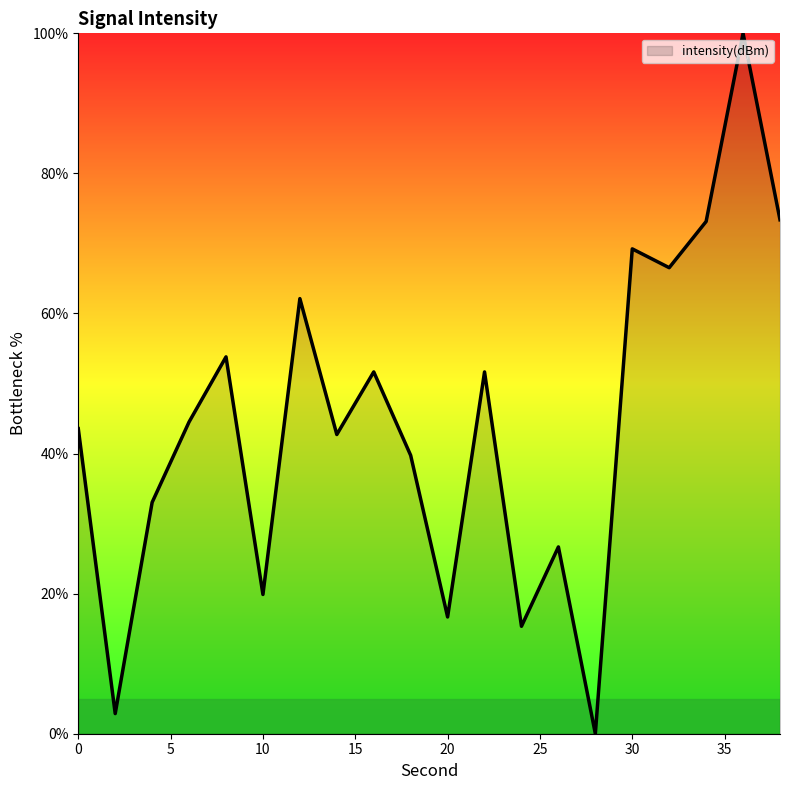

What is the difference between the maximum and minimum values?

100.0